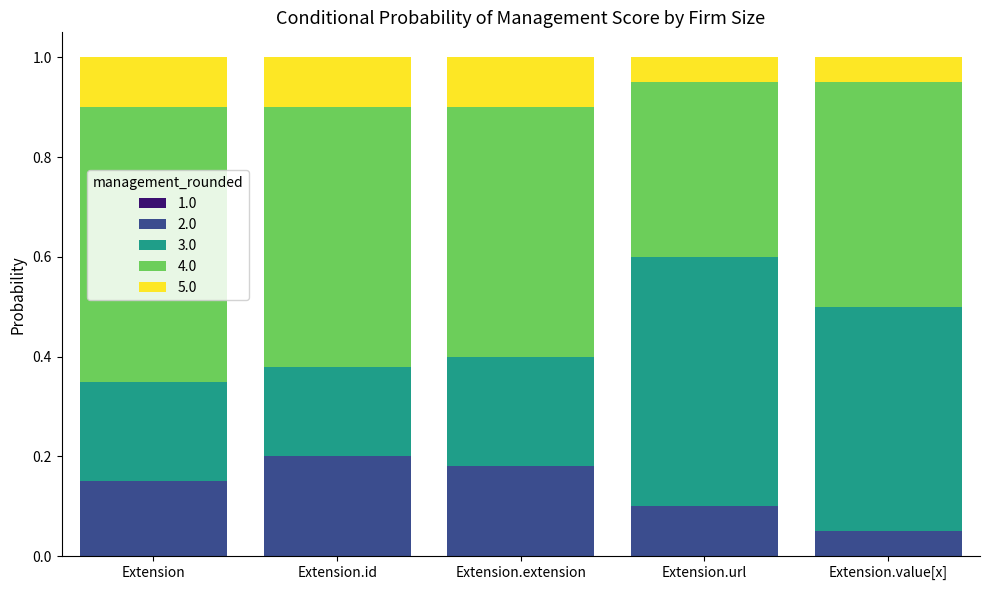

How many bars are there in total?

5